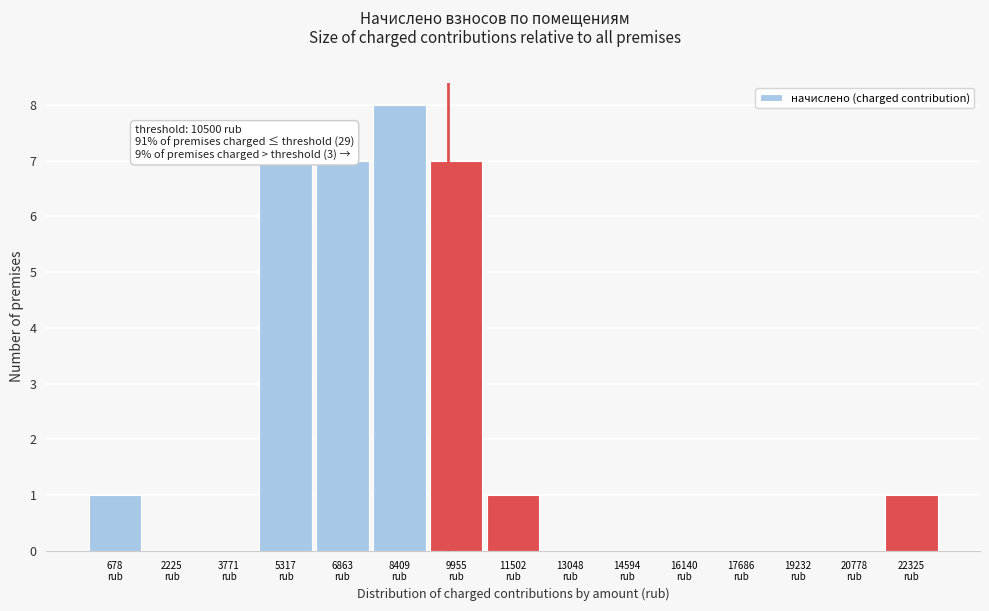

What is the sum of all values?

32